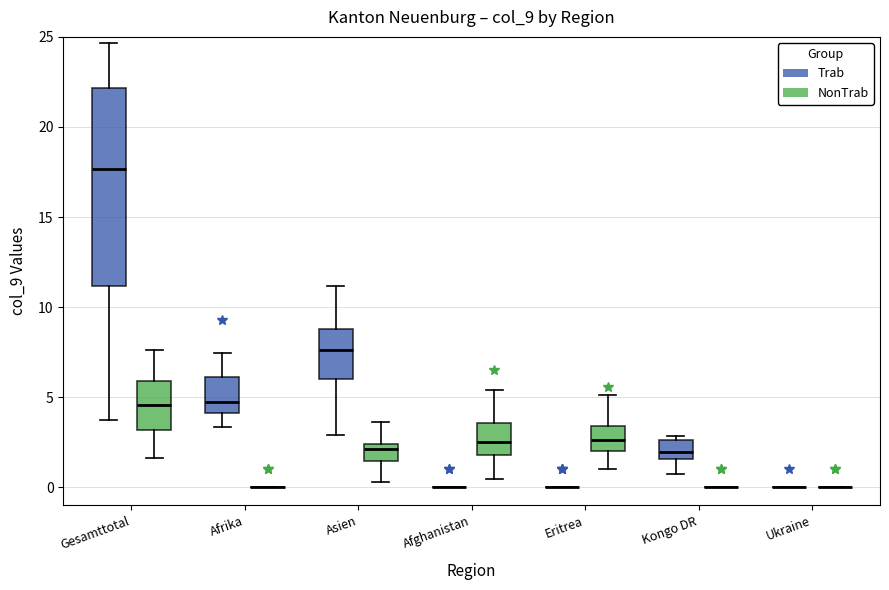

Where is the lower edge of the box for Gesamttotal (Trab) on the y-axis? The values are not printed on the chart, so give them approximately, as read against the axis.

11.0